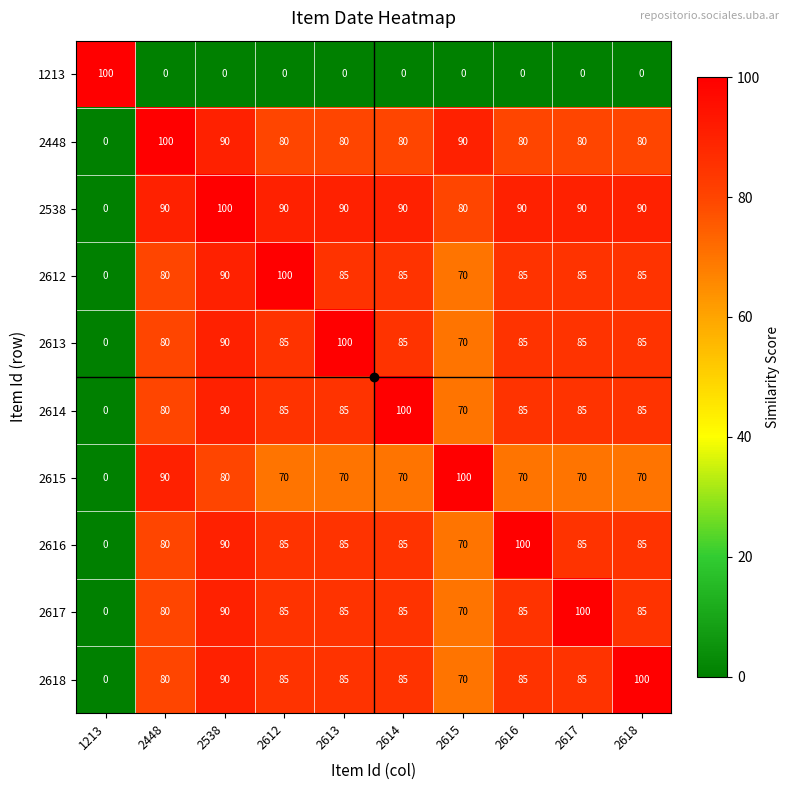

Read the 1213 value at 1213, to the nearest 5.

100